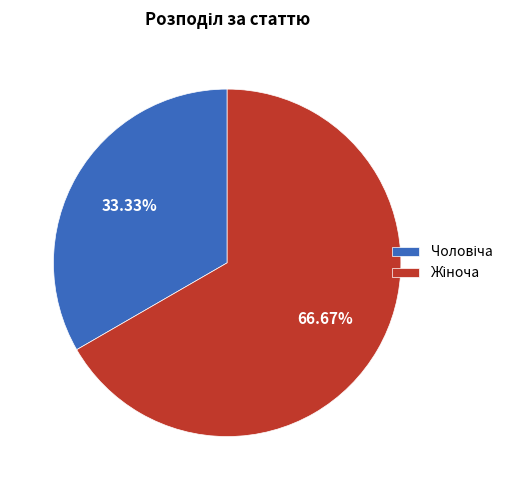

Does any single category account for the majority?

Yes